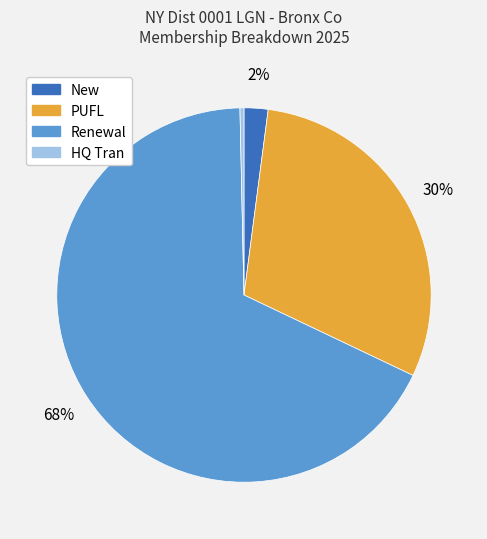

Is there a majority slice in this chart?

Yes